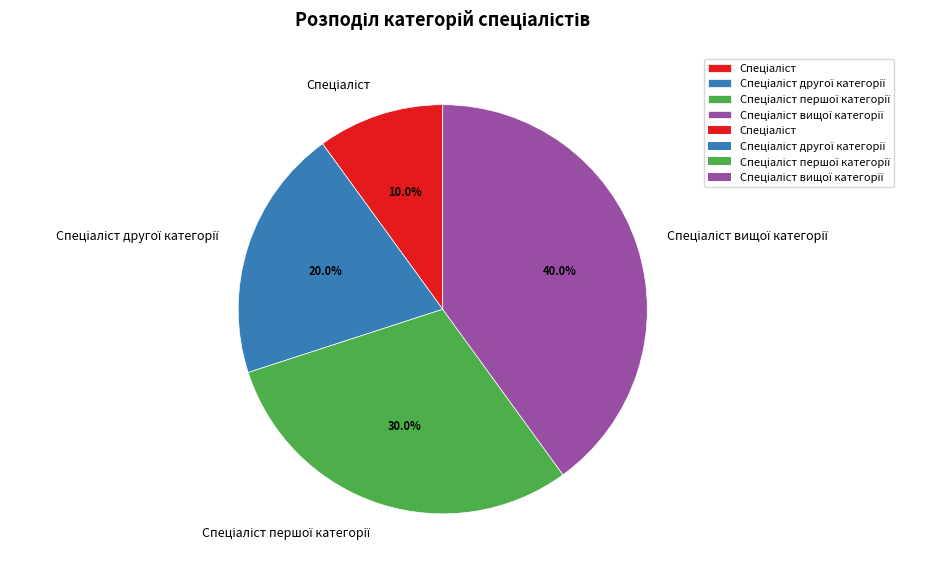

Is there a majority slice in this chart?

No